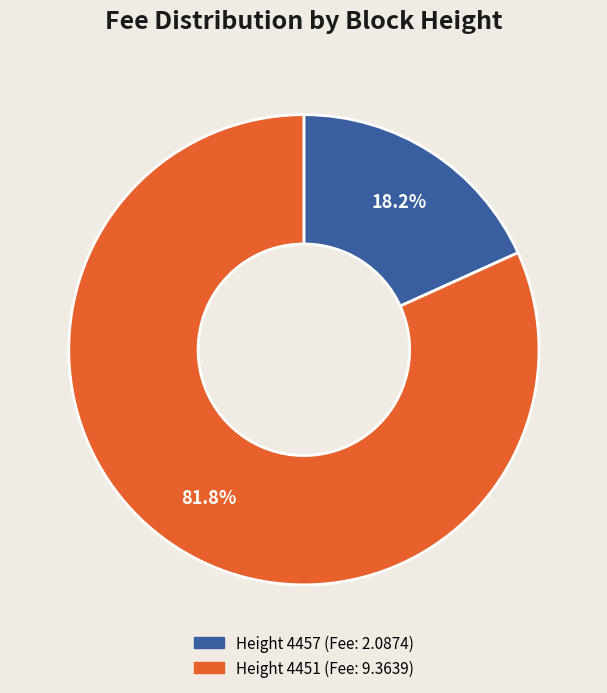

How many slices are in this pie chart?

2